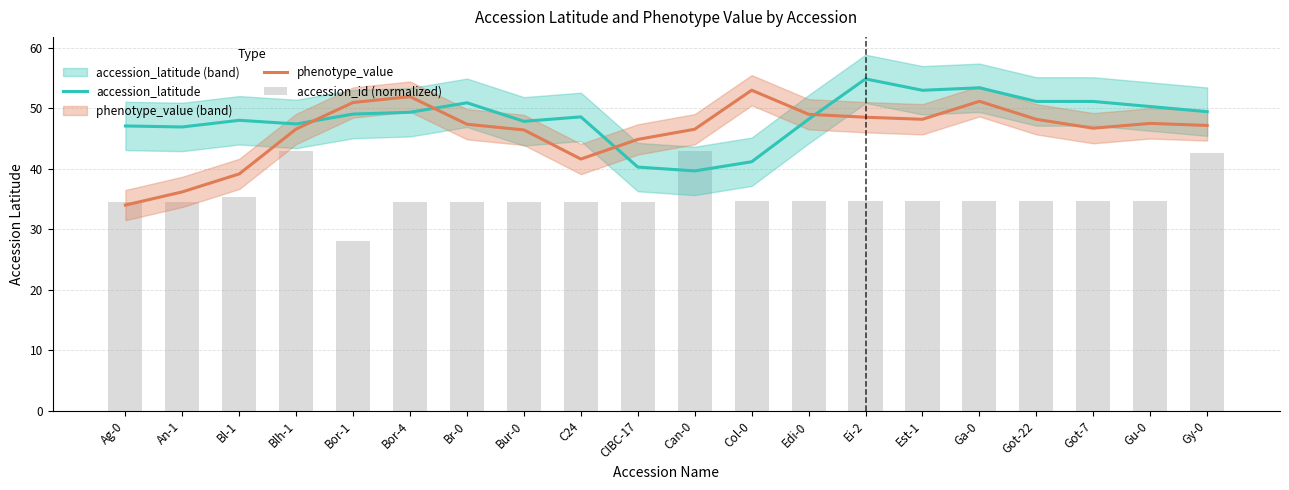

What is the difference between the second highest and minimum values in the phenotype_value series?

17.9